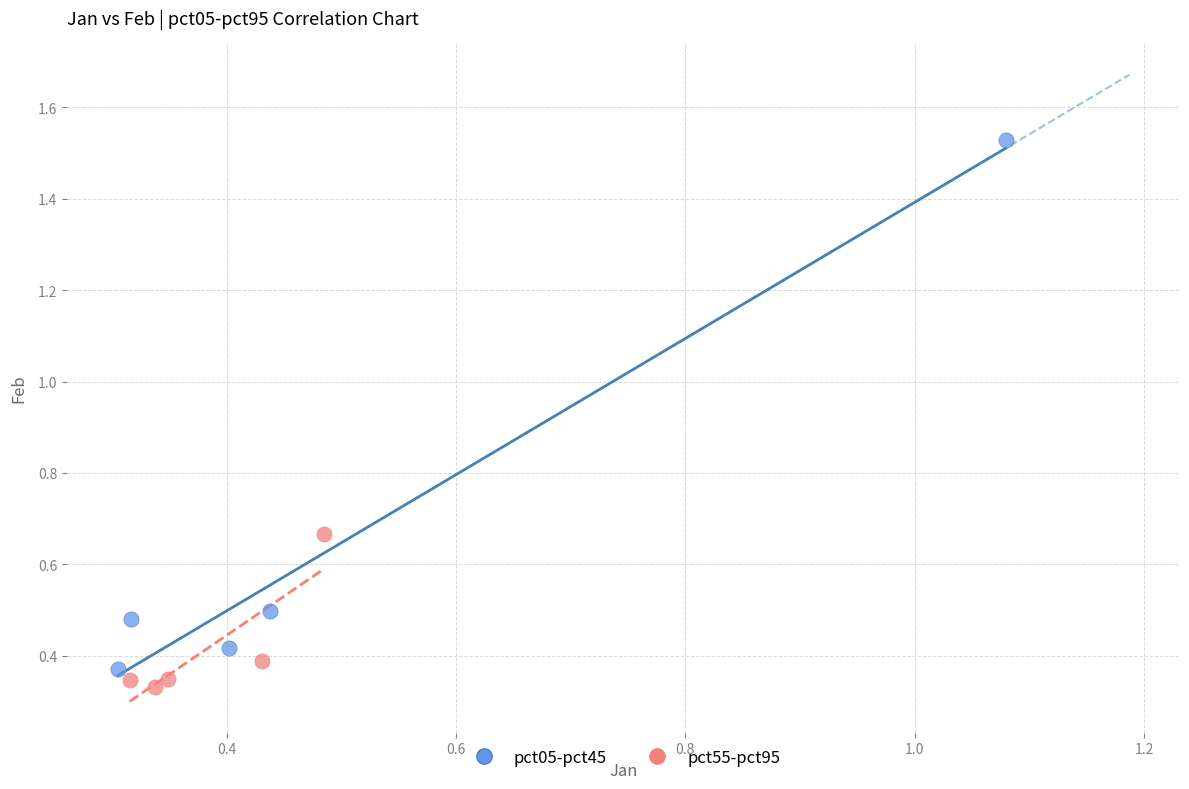

Which series reaches the maximum Y coordinate?

pct05-pct45